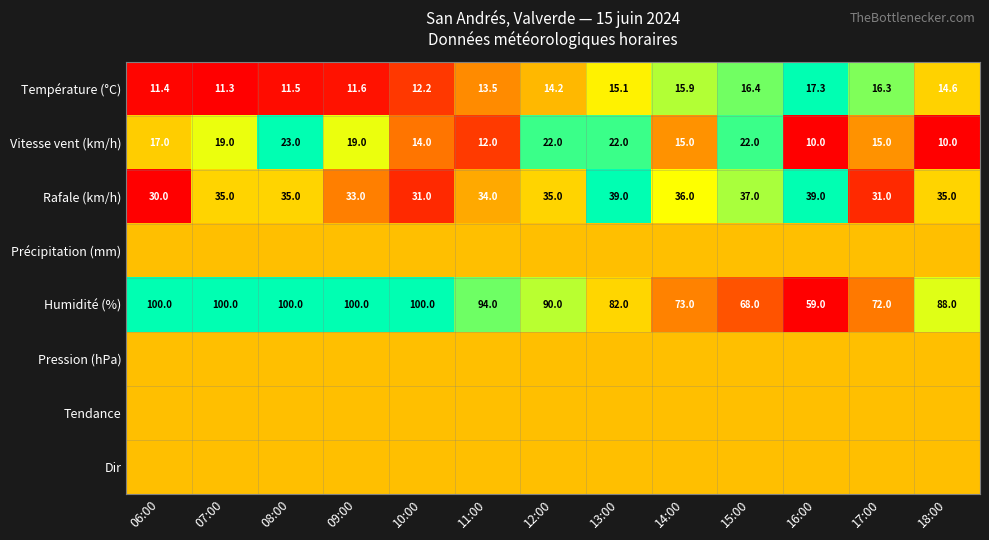

Is the value of Vitesse vent (km/h) at 17:00 greater than the value of Température (°C) at 12:00?

Yes